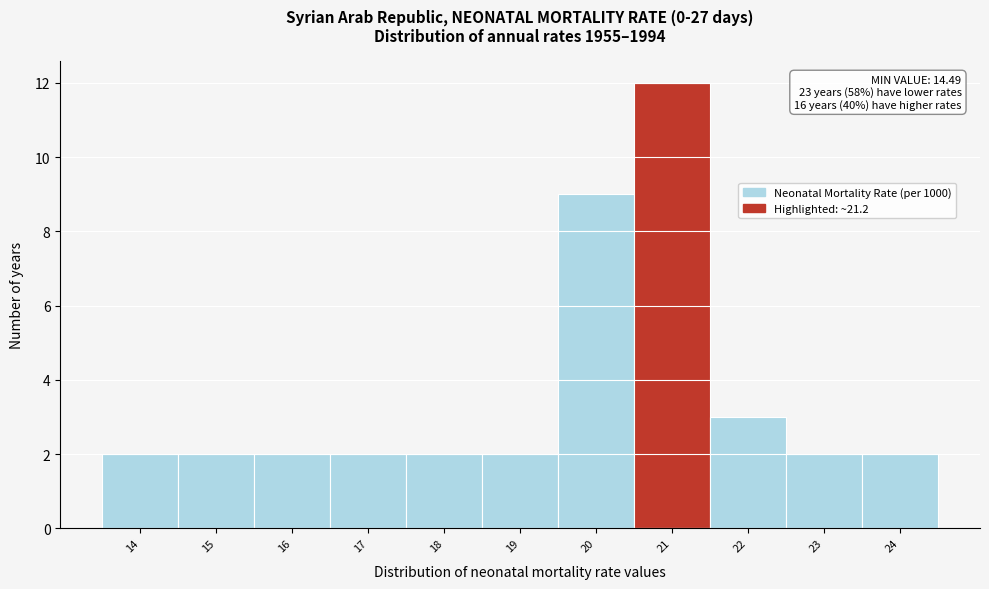

Reading left to right, extract all data points from this chart.

2	2	2	2	2	2	9	12	3	2	2